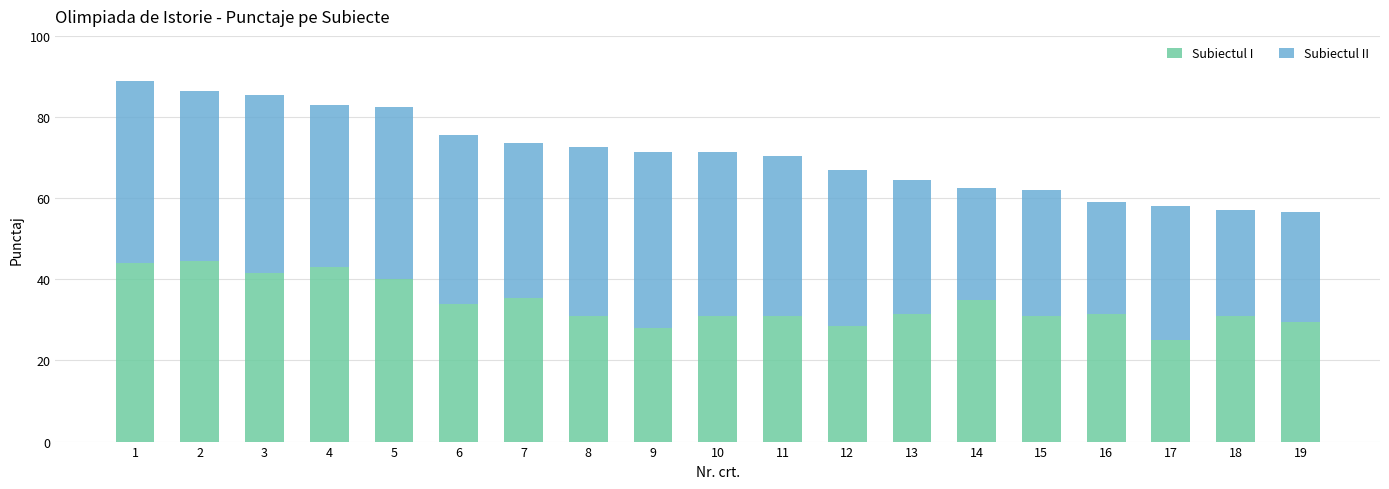

What value does the Subiectul I series have at 18?

31.0